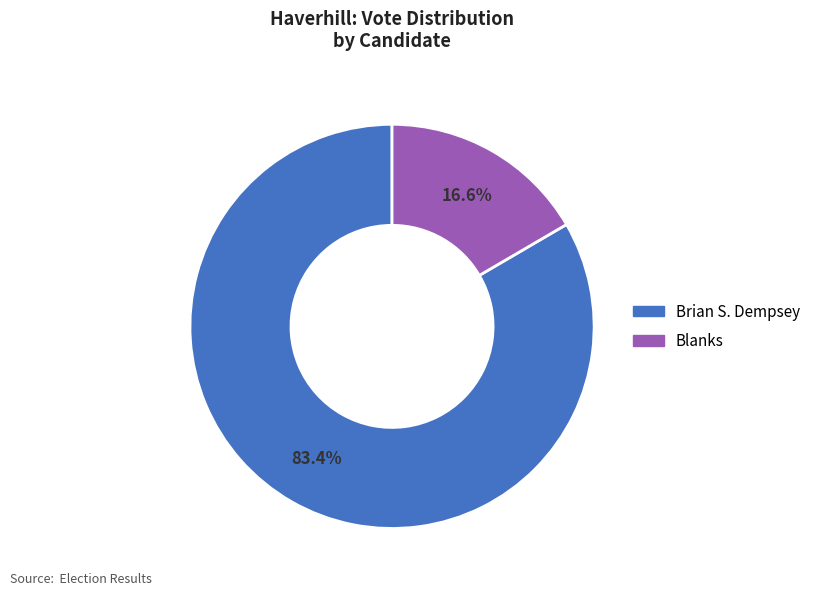

Is there a majority slice in this chart?

Yes